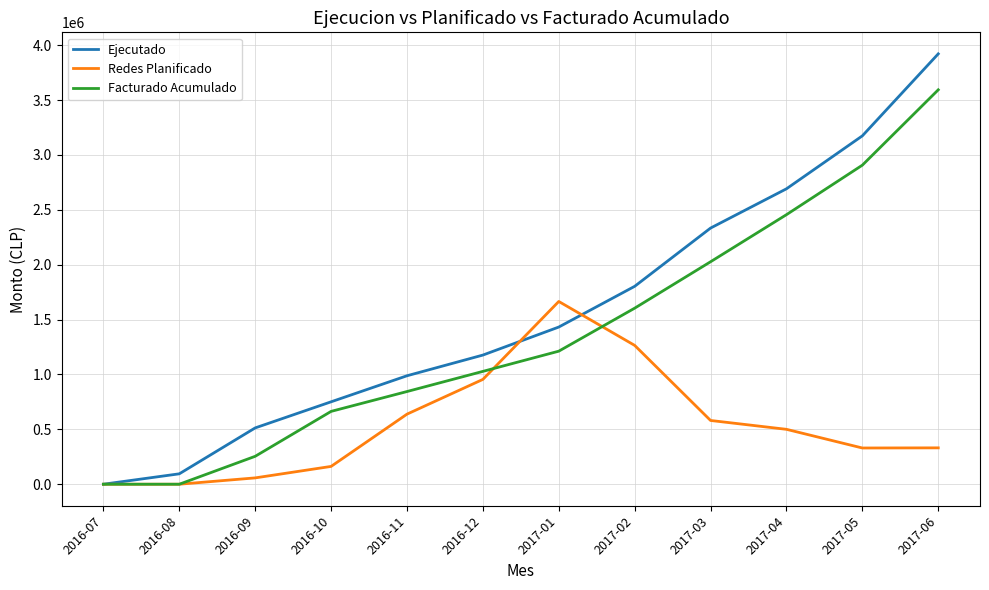

What is the difference between the highest and lowest values at 2017-04?

2191457.0